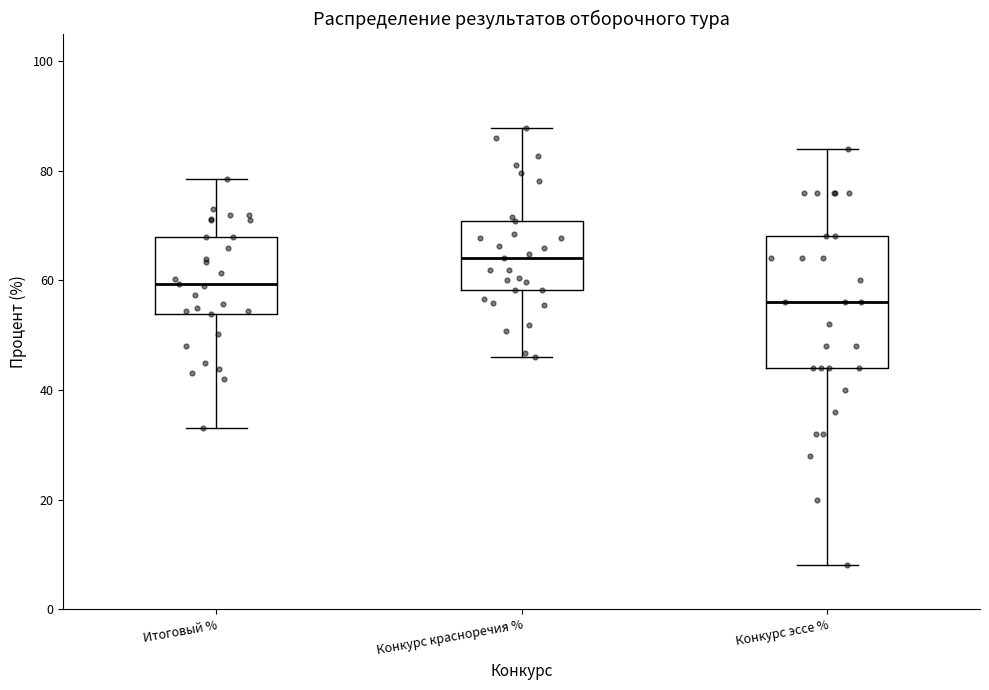

Which box has the highest median line?

Конкурс красноречия %